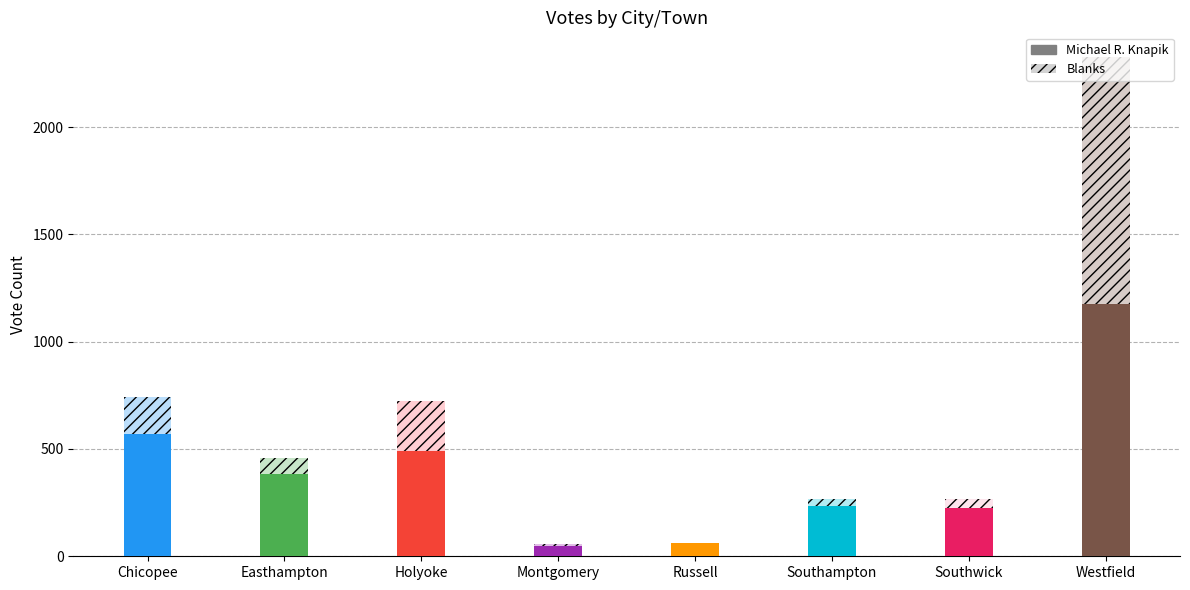

Reading left to right, list all the values displayed in this chart.

Michael R. Knapik: Chicopee=568	Easthampton=383	Holyoke=492	Montgomery=48	Russell=60	Southampton=234	Southwick=225	Westfield=1175
Blanks: Chicopee=176	Easthampton=73	Holyoke=230	Montgomery=8	Russell=4	Southampton=32	Southwick=41	Westfield=1150